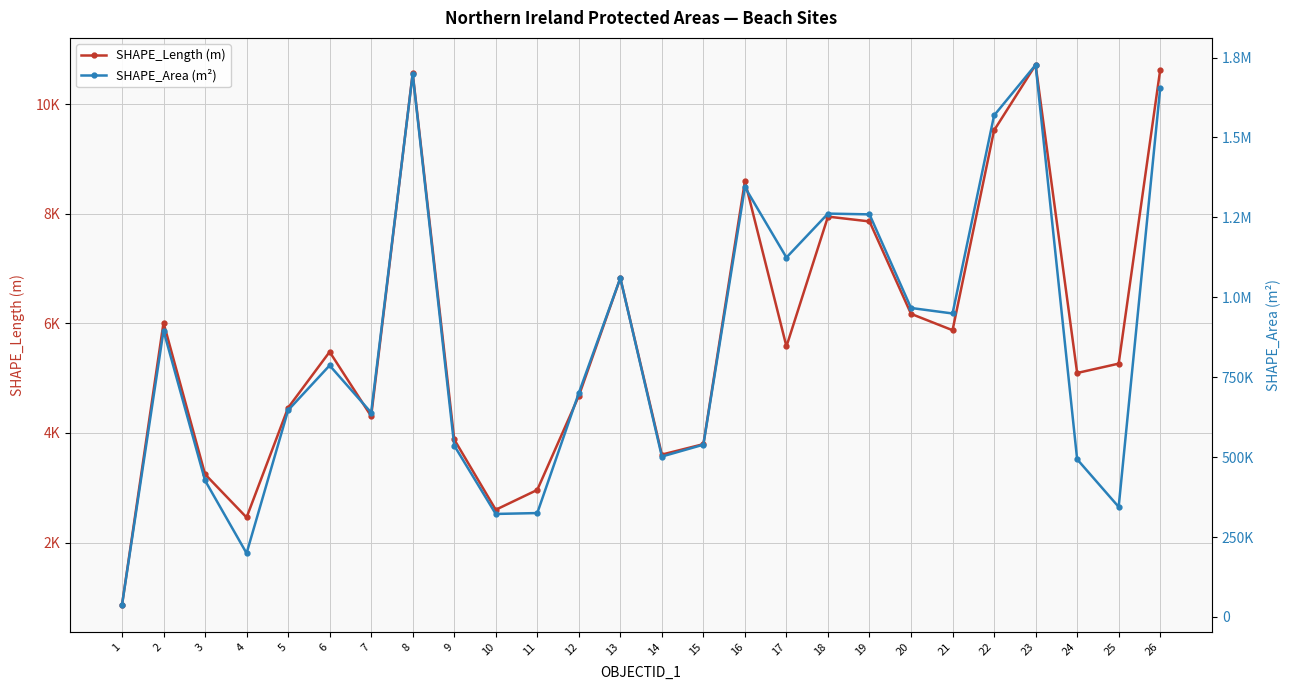

What is the total value across all series at 7?

643535.4